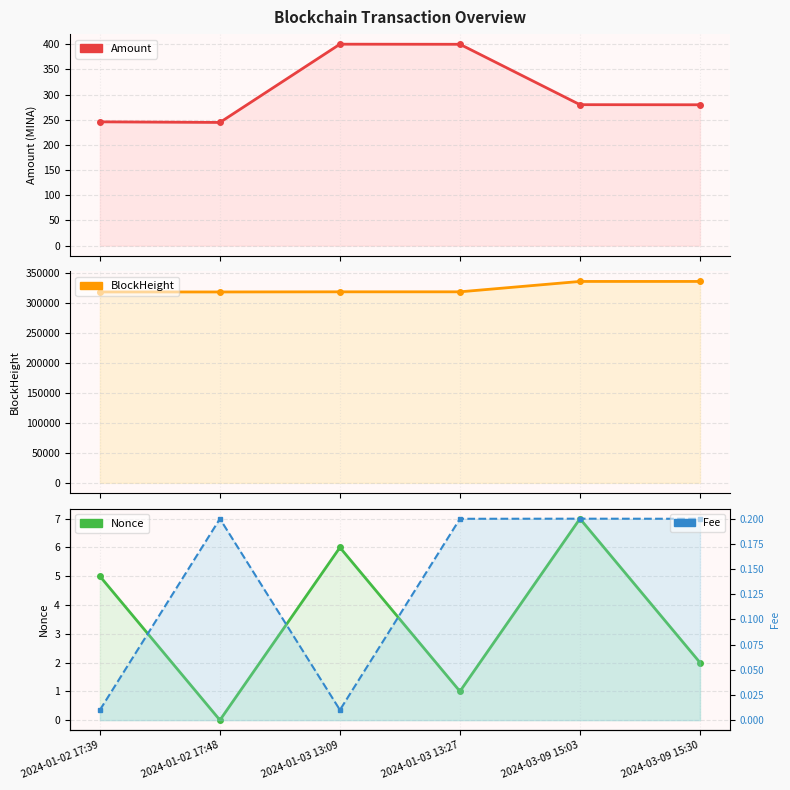

Does the chart have visible grid lines?

Yes